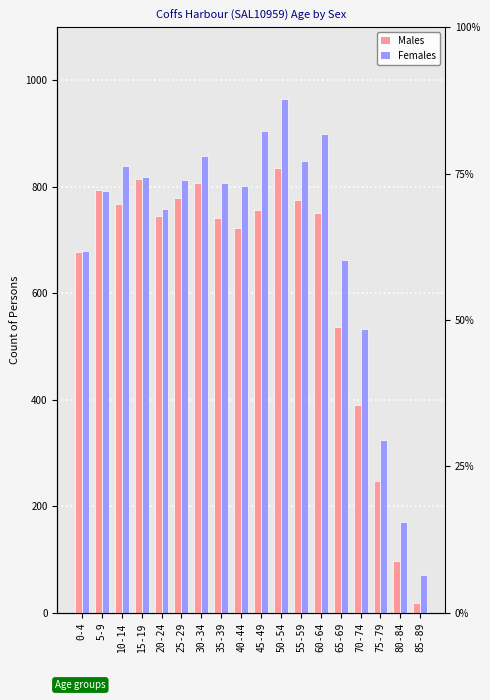

Reading left to right, transcribe all the data shown in this chart.

Males: 0-4=678	5-9=794	10-14=768	15-19=815	20-24=745	25-29=780	30-34=807	35-39=741	40-44=722	45-49=756	50-54=835	55-59=775	60-64=751	65-69=537	70-74=391	75-79=247	80-84=98	85-89=18
Females: 0-4=679	5-9=792	10-14=840	15-19=818	20-24=758	25-29=813	30-34=858	35-39=807	40-44=801	45-49=905	50-54=966	55-59=849	60-64=899	65-69=662	70-74=533	75-79=325	80-84=170	85-89=71